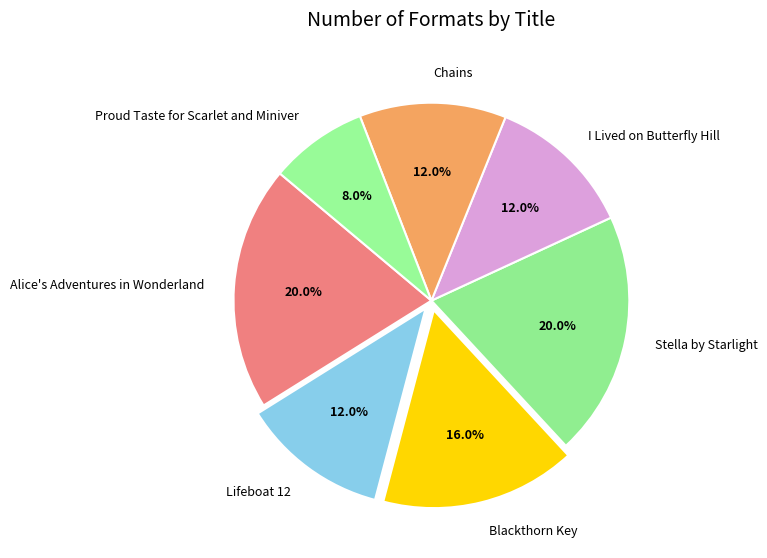

What percentage do I Lived on Butterfly Hill and Alice's Adventures in Wonderland together represent?

32.0%